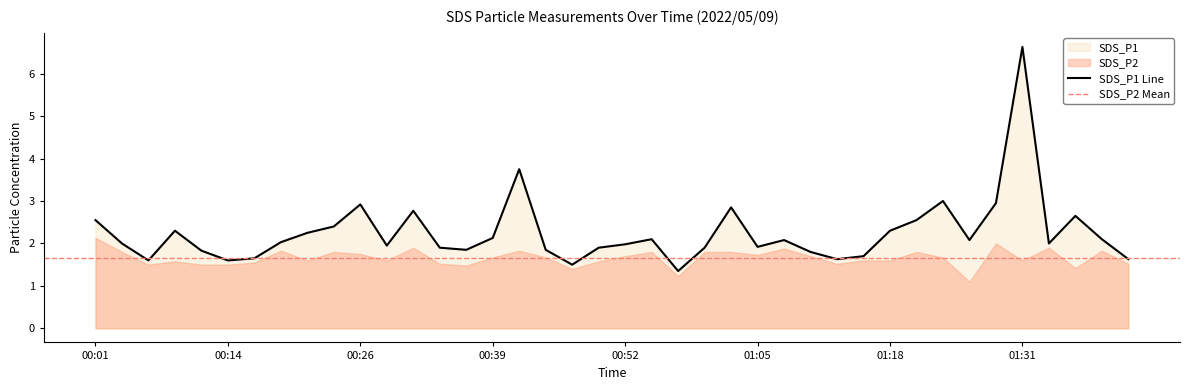

Does the chart display data point markers on the line(s)?

No